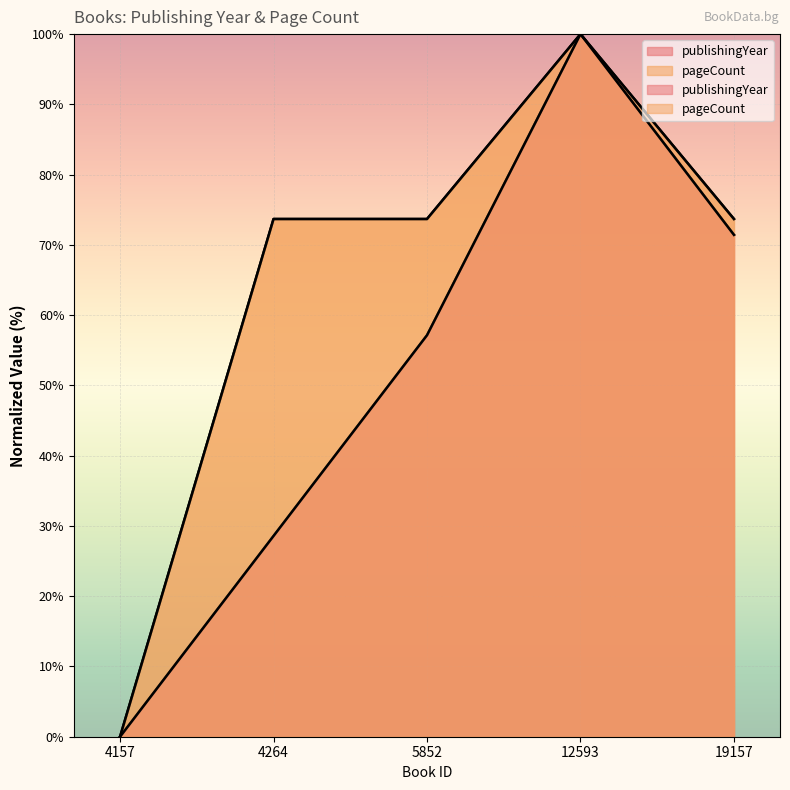

How many values in the publishingYear series exceed 57?

3